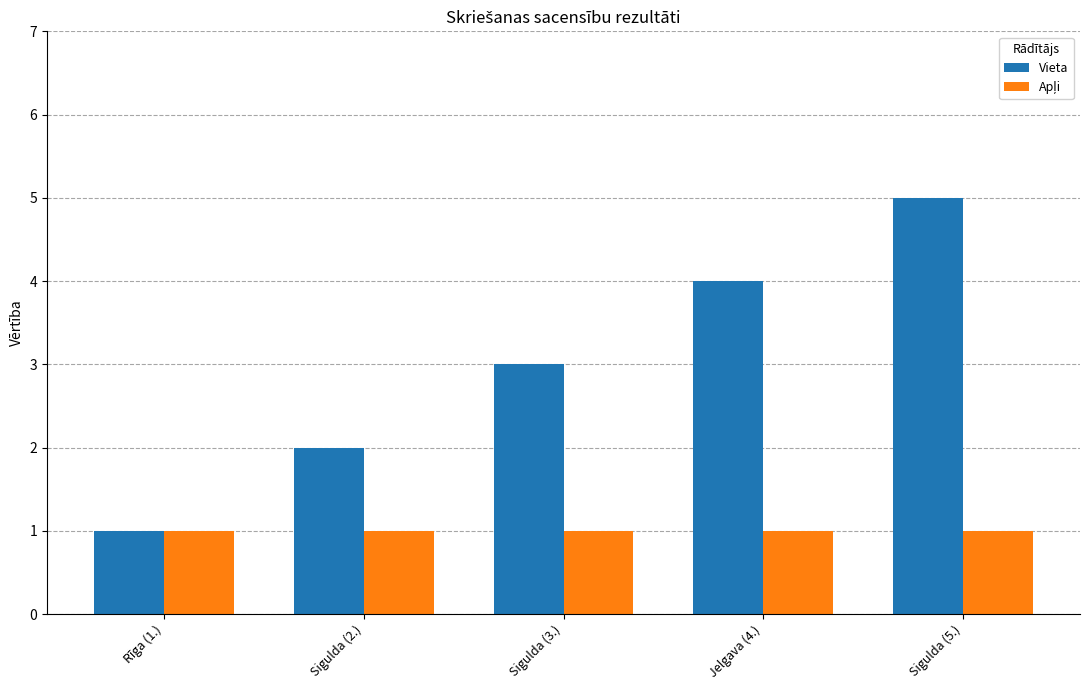

What is the spread (max minus min) of values at Jelgava (4.)?

3